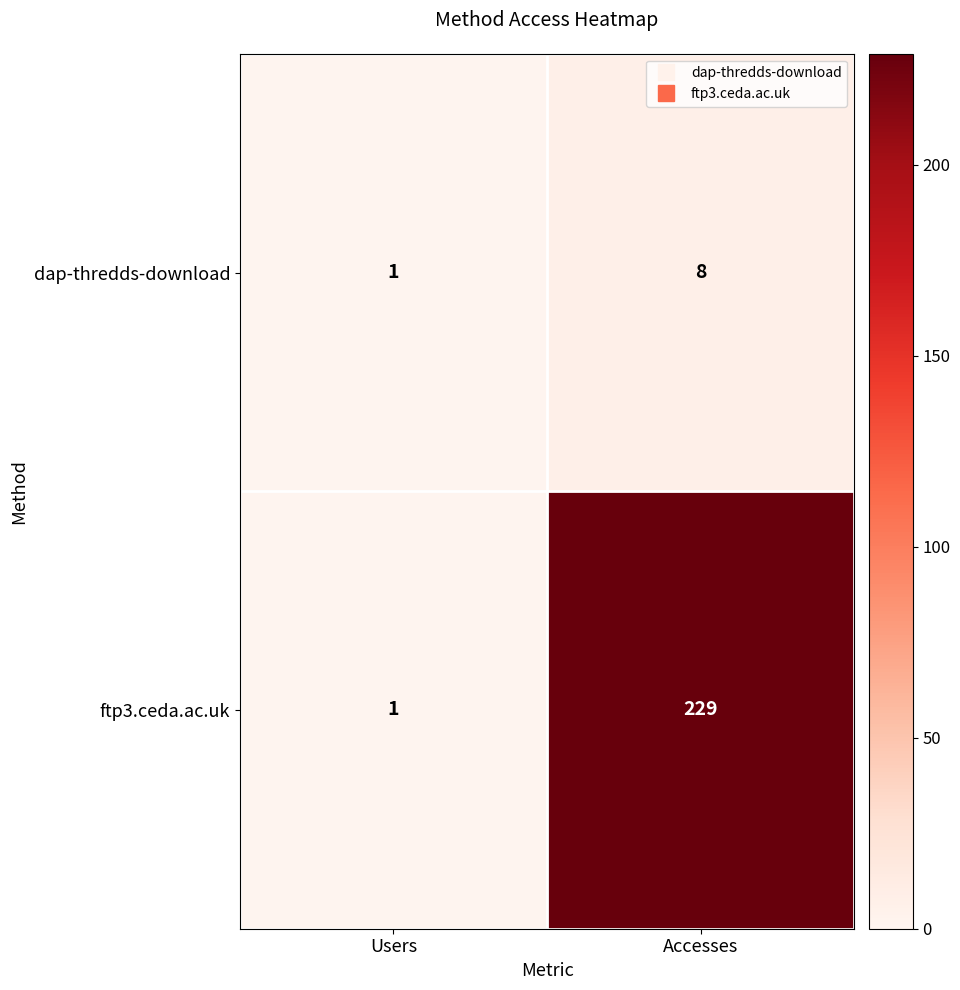

At how many categories does at least one series exceed 132?

1